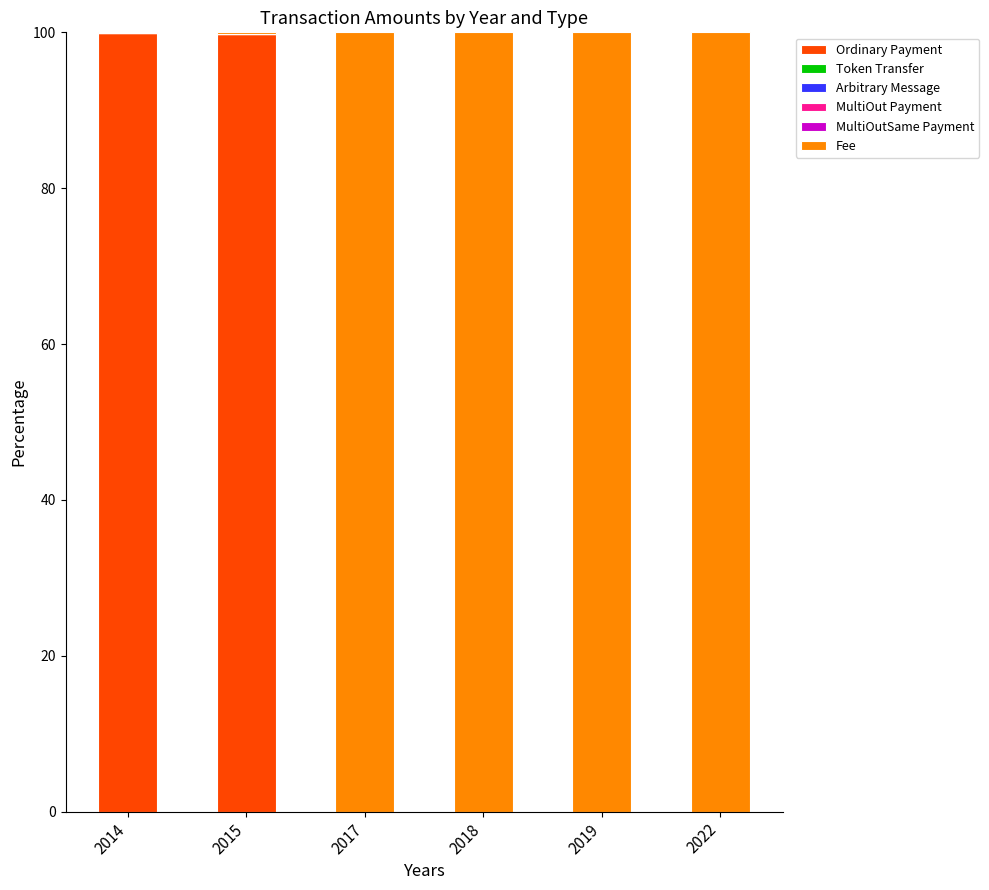

The Ordinary Payment series shows 0.0 at 2022. True or false?

True